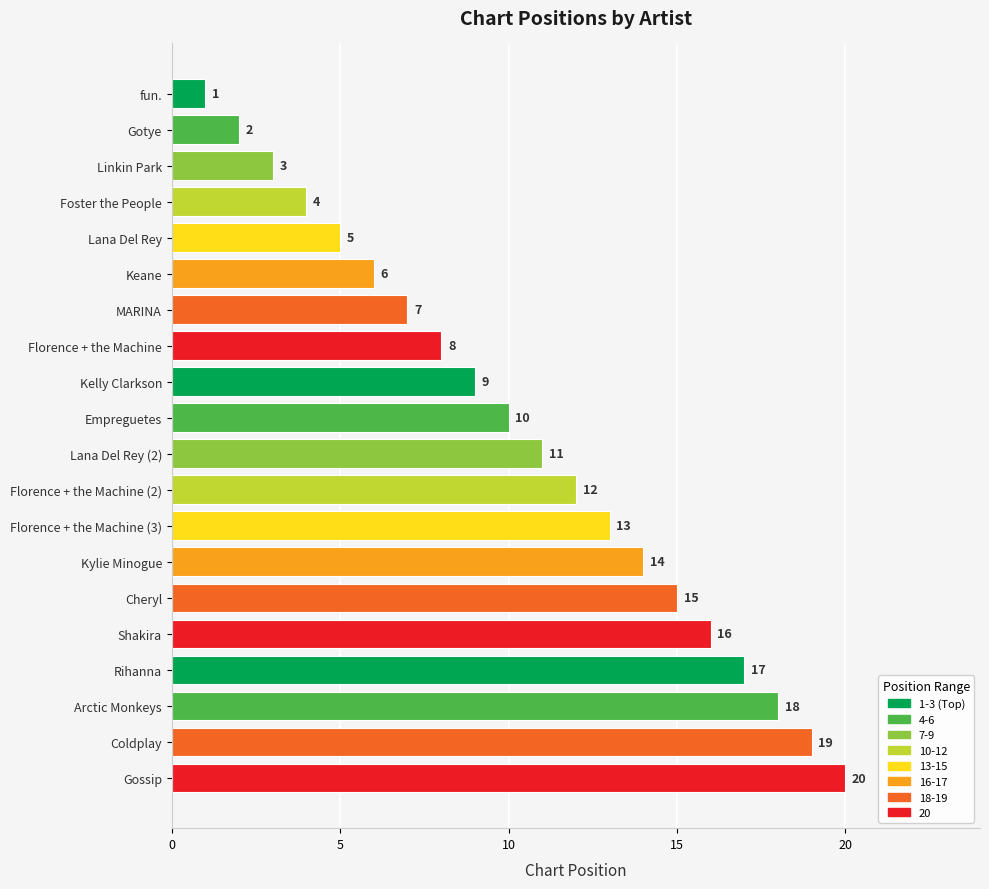

Is it true that the value at Gossip is 20?

True